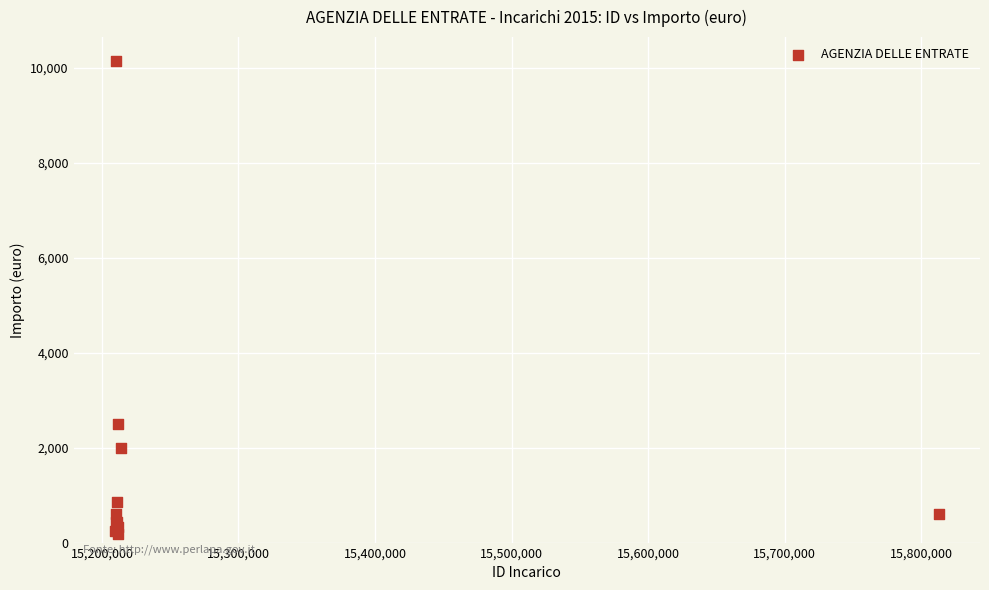

What Y value in the scatter plot is closest to 5166?

2488.8